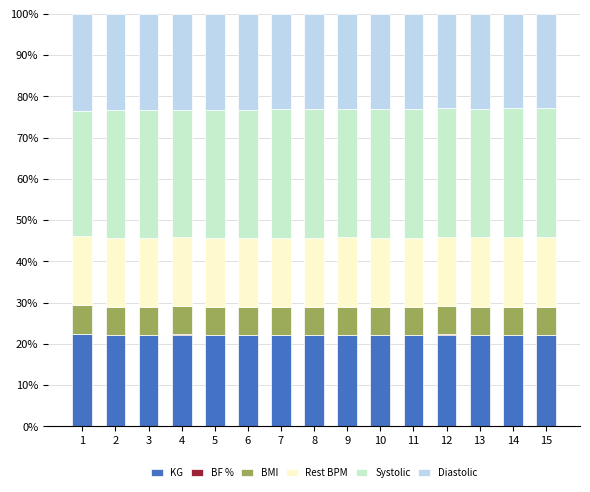

Does the chart contain stacked bars?

Yes